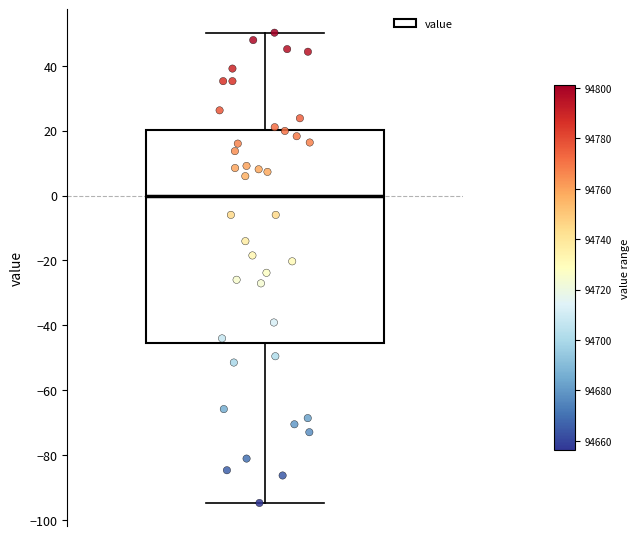

Read this box plot against the y-axis: the position of the median line, the range covered by the box, and the ends of both whiskers. The values are not printed on the chart, so give them approximately, as read against the axis.

median 0, box -46 to 20, whiskers -94 to 50